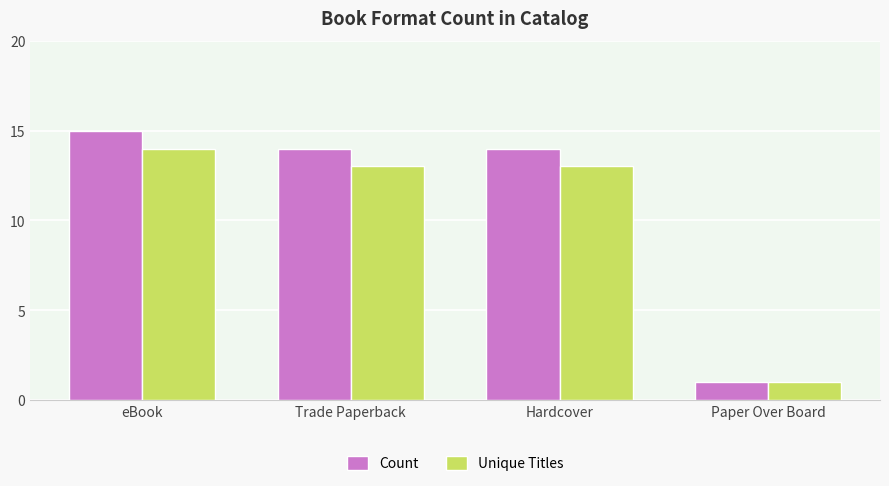

At which label does Count reach its minimum?

Paper Over Board